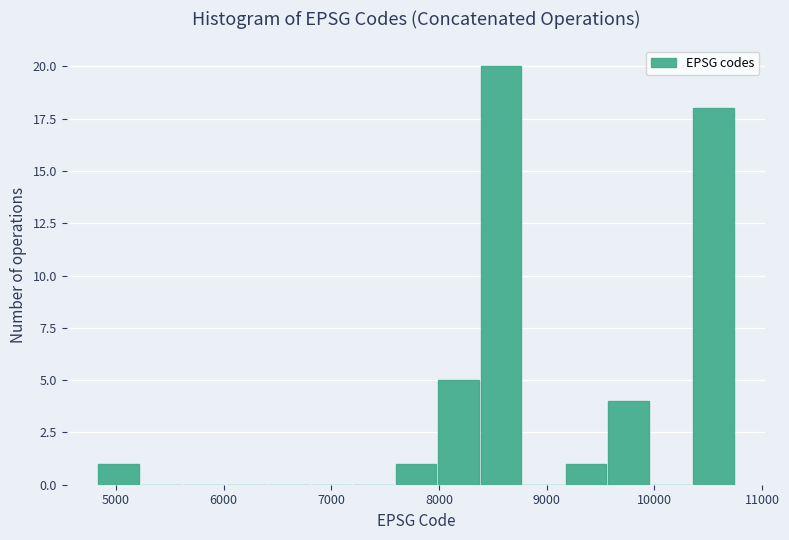

Around what value on the x-axis is the tallest bar? Give the approximate position of its centre, as read against the axis.

8600